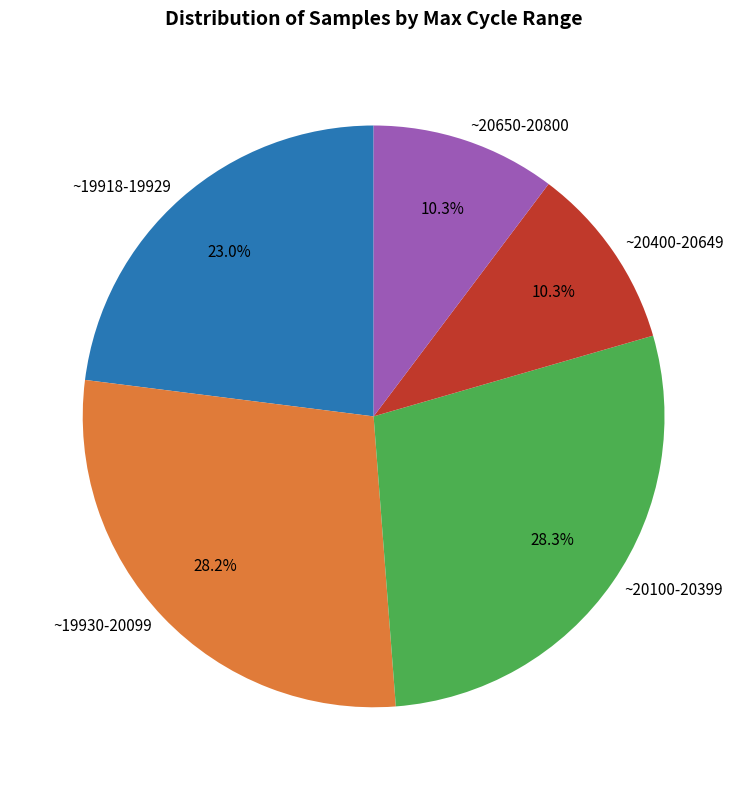

Between ~19918-19929 and ~20100-20399, which is larger?

~20100-20399